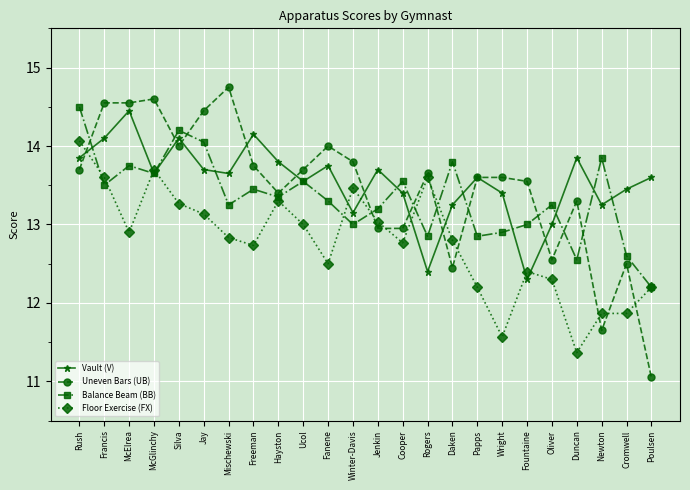

How many values in the Floor Exercise (FX) series are below 12?

4